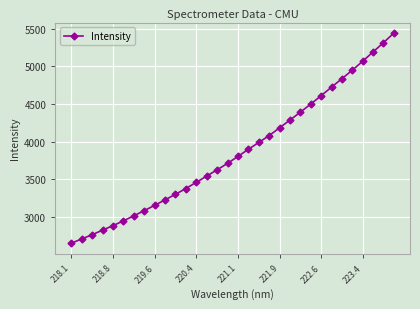

What is the value of the 17th point from the left?

3804.2